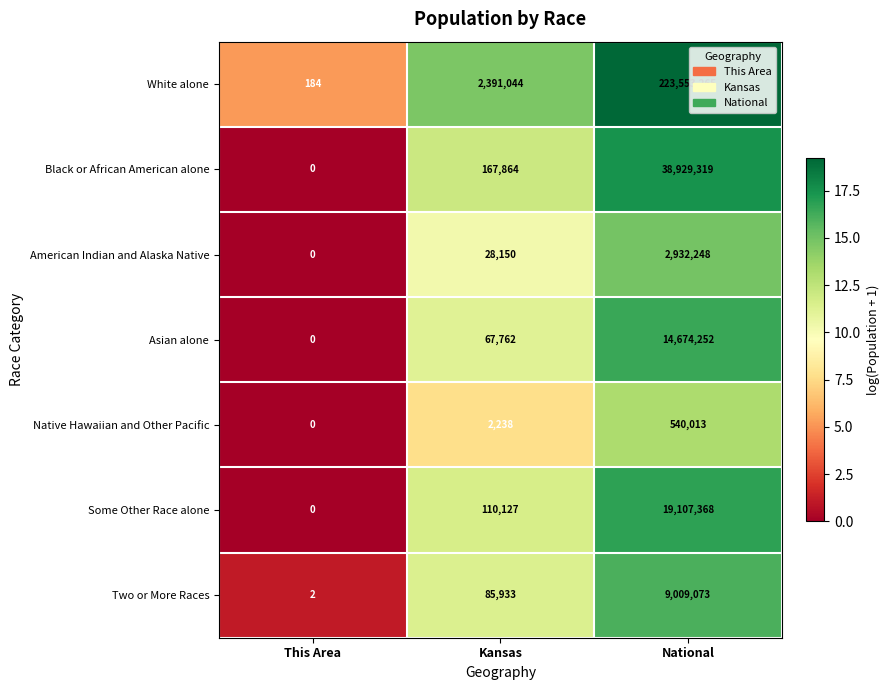

What is the total value across all series at National?

308745538